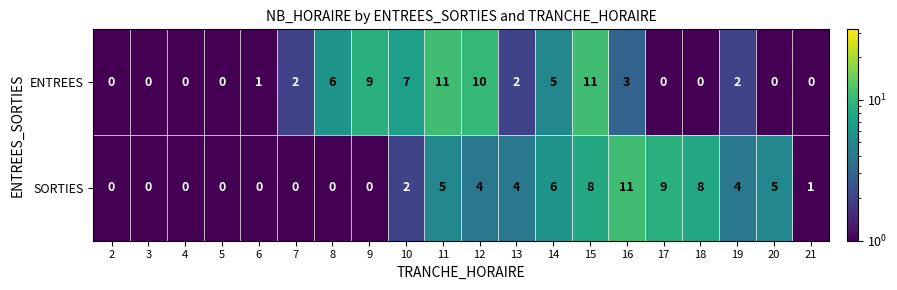

At which category is the sum across all series the highest?

15